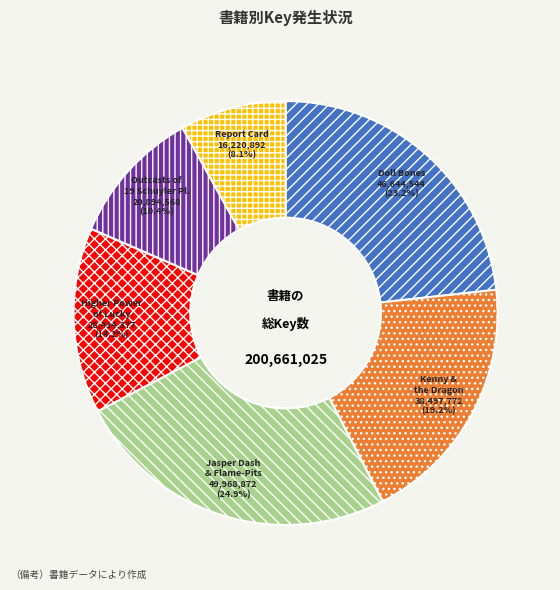

Does any single category account for the majority?

No